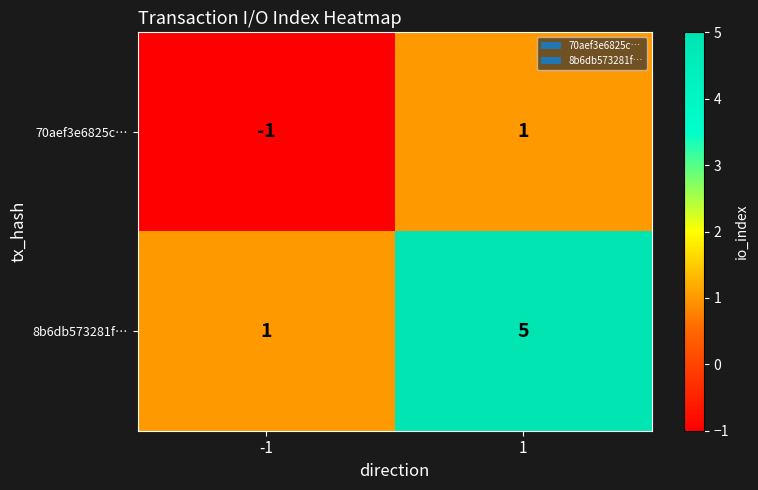

What is the sum of all 8b6db573281f… values?

6